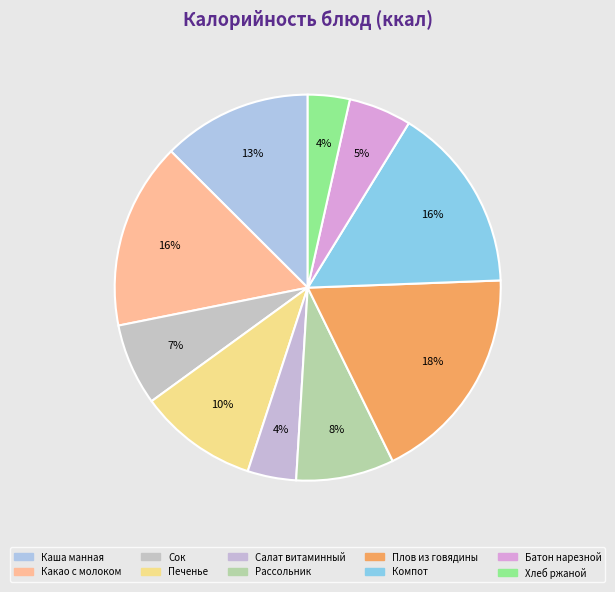

Rank the categories by value from lowest to highest.

Хлеб ржаной, Салат витаминный, Батон нарезной, Сок, Рассольник, Печенье, Каша манная, Какао с молоком, Компот, Плов из говядины